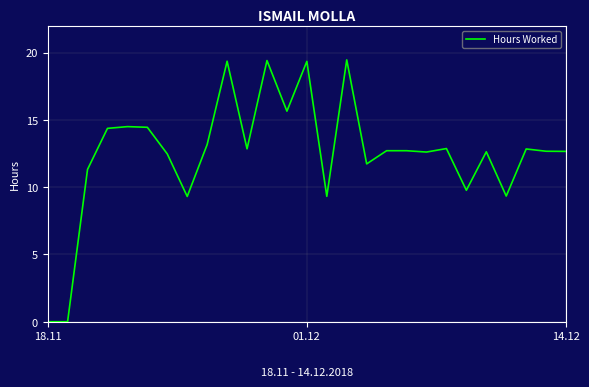

What is the greatest value displayed?

19.5